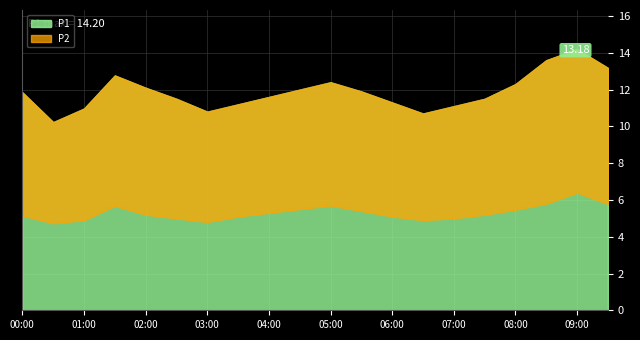

Is it true that P1 equals 14.2 at 09:00?

True